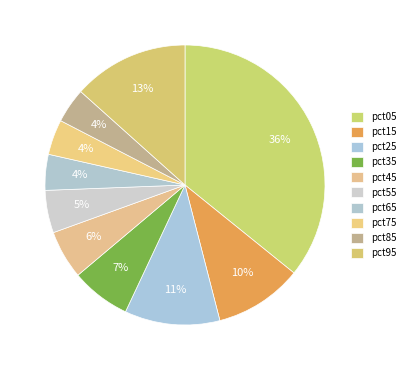

Does pct35 account for over 50% of the chart?

No